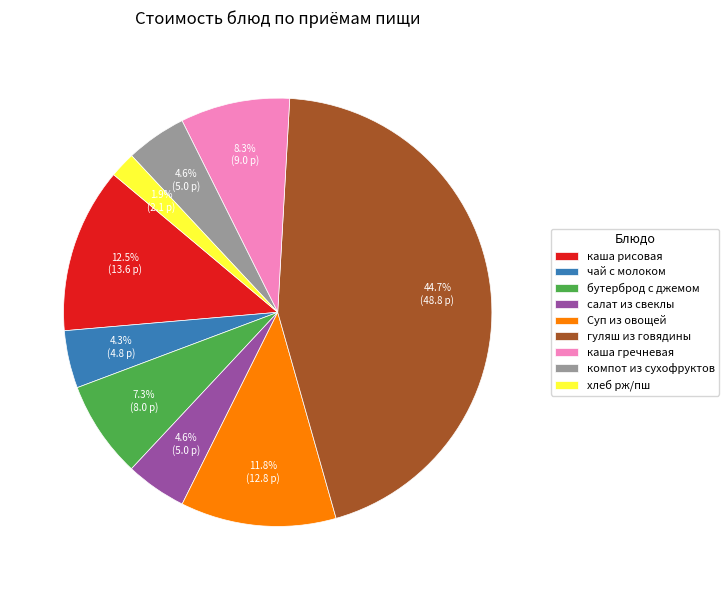

Does гуляш из говядины represent more than half of the total?

No